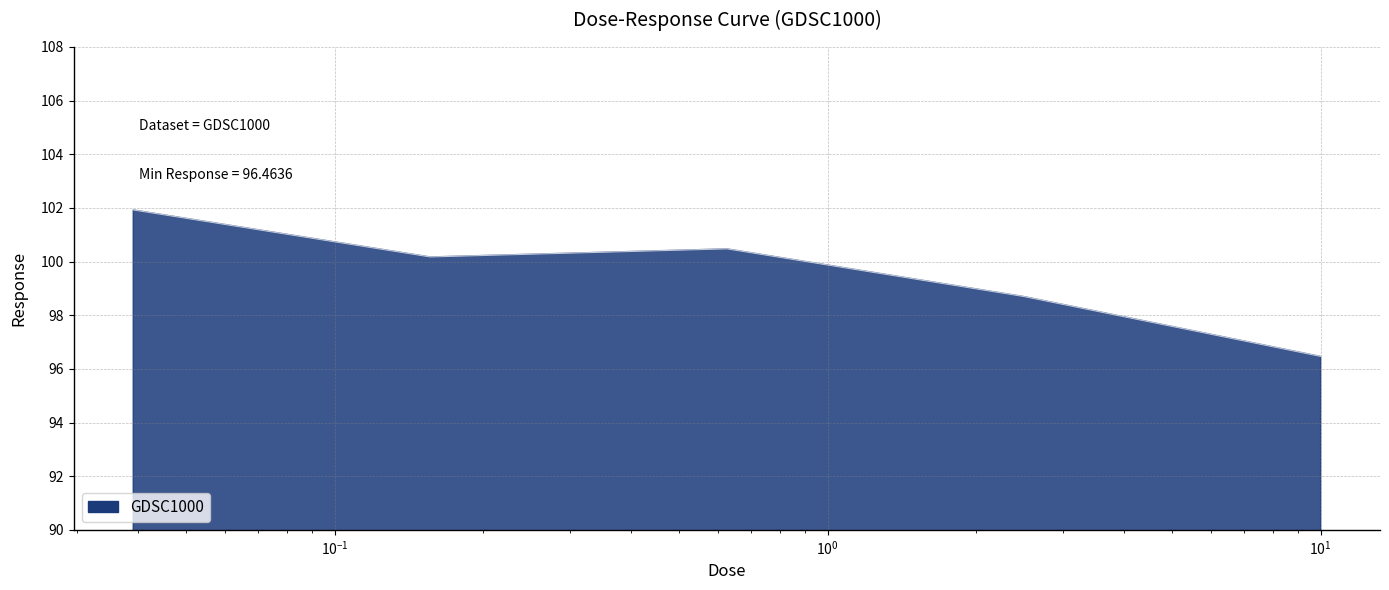

True or false: there are more than 2 points higher than both neighbors.

False